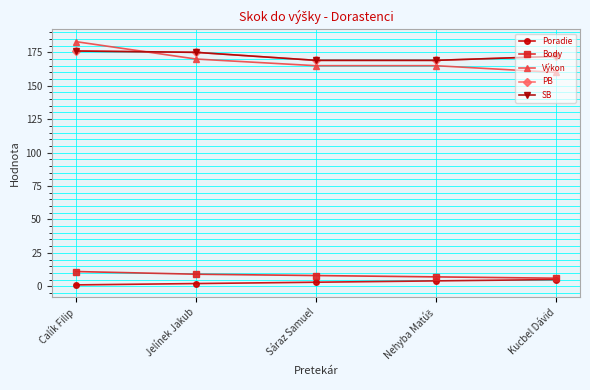

True or false: Výkon has a value of 63 at Jelínek Jakub.

False